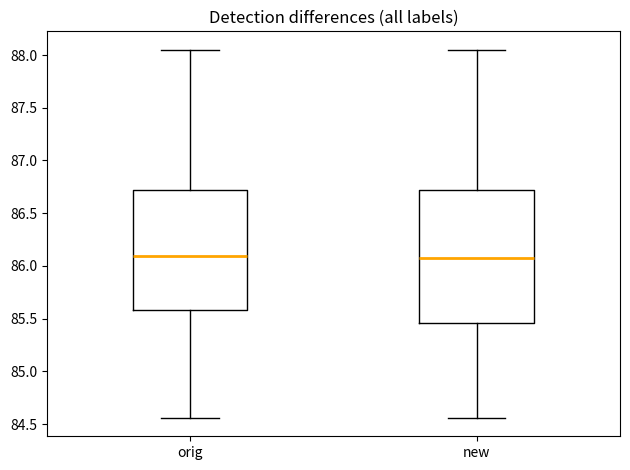

Which box is the tallest, from its lower edge to its upper edge?

new